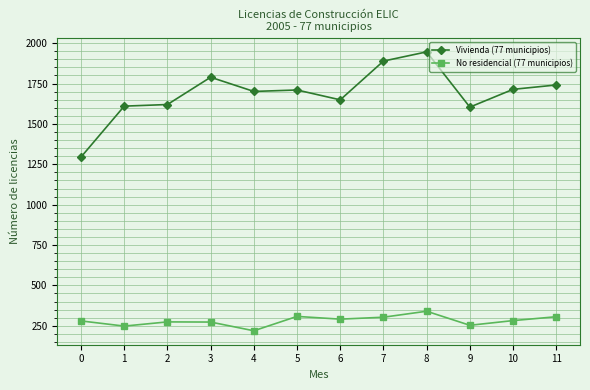

True or false: Vivienda (77 municipios) and No residencial (77 municipios) cross at least once.

False